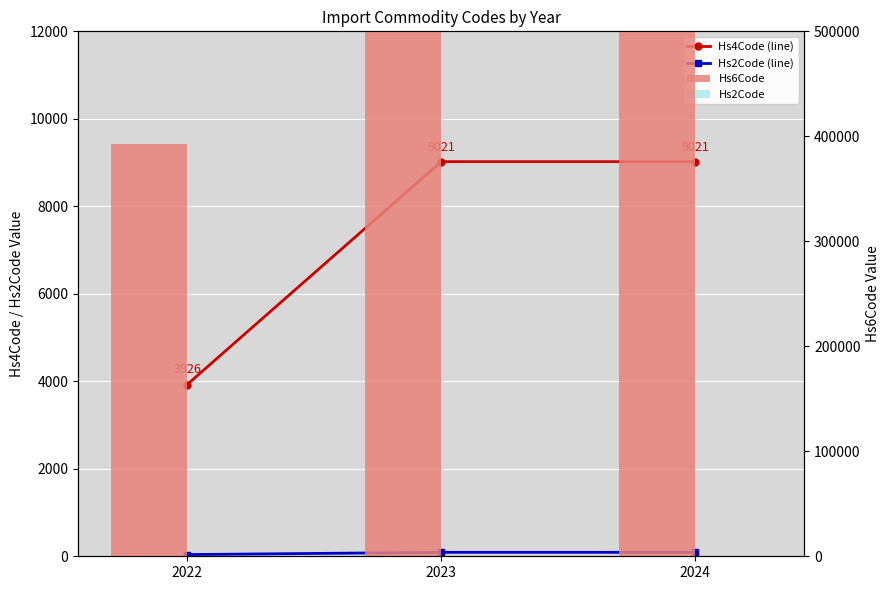

Rank the categories by Hs2Code (line) value from highest to lowest.

2023, 2024, 2022